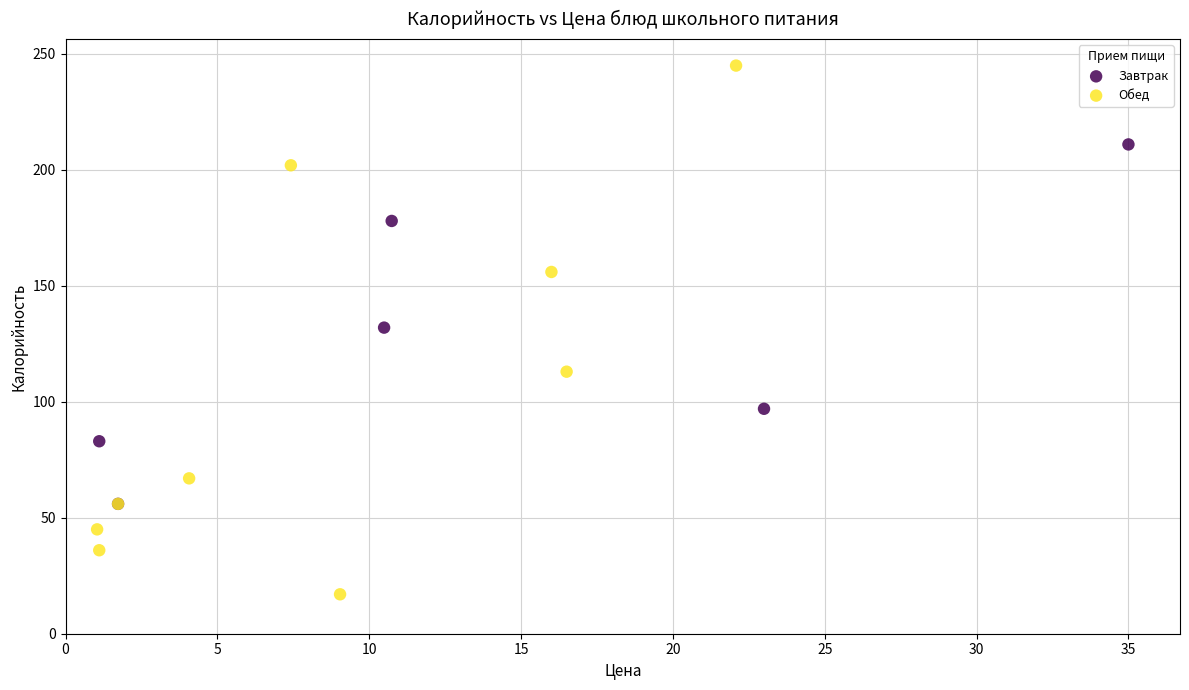

Which series has the largest Y range (max minus min)?

Обед